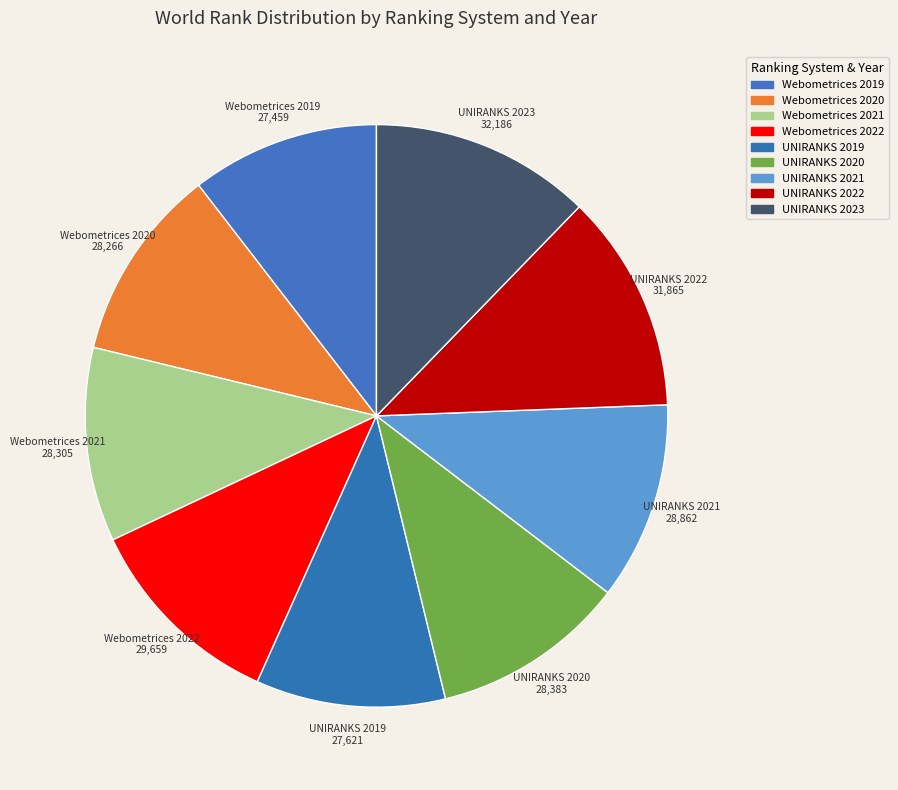

Which category has the smallest portion of the pie?

Webometrices 2019